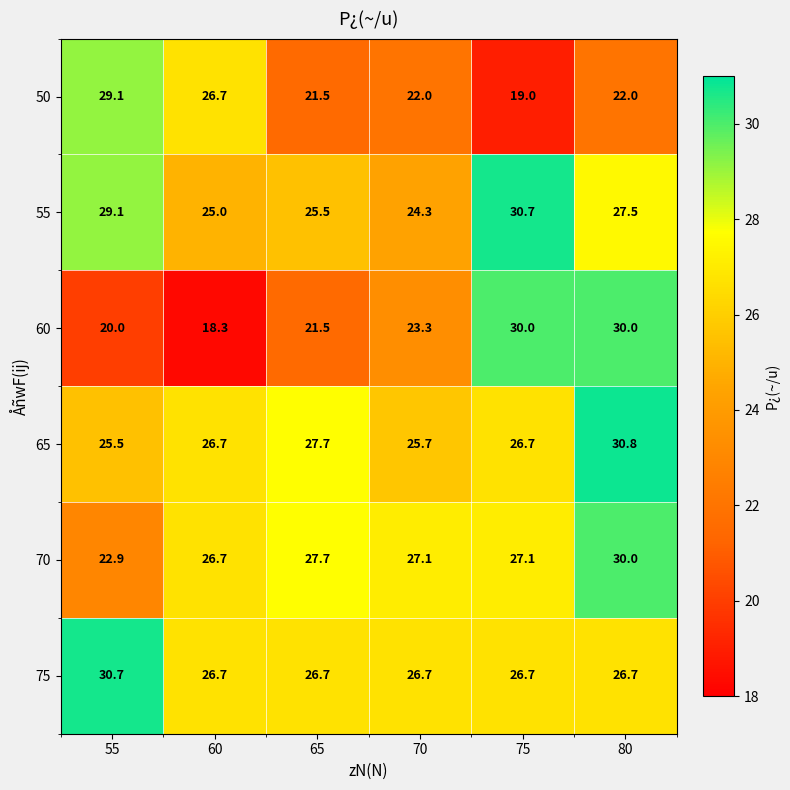

What is the sum of the 65 values at 65 and 75?

54.4